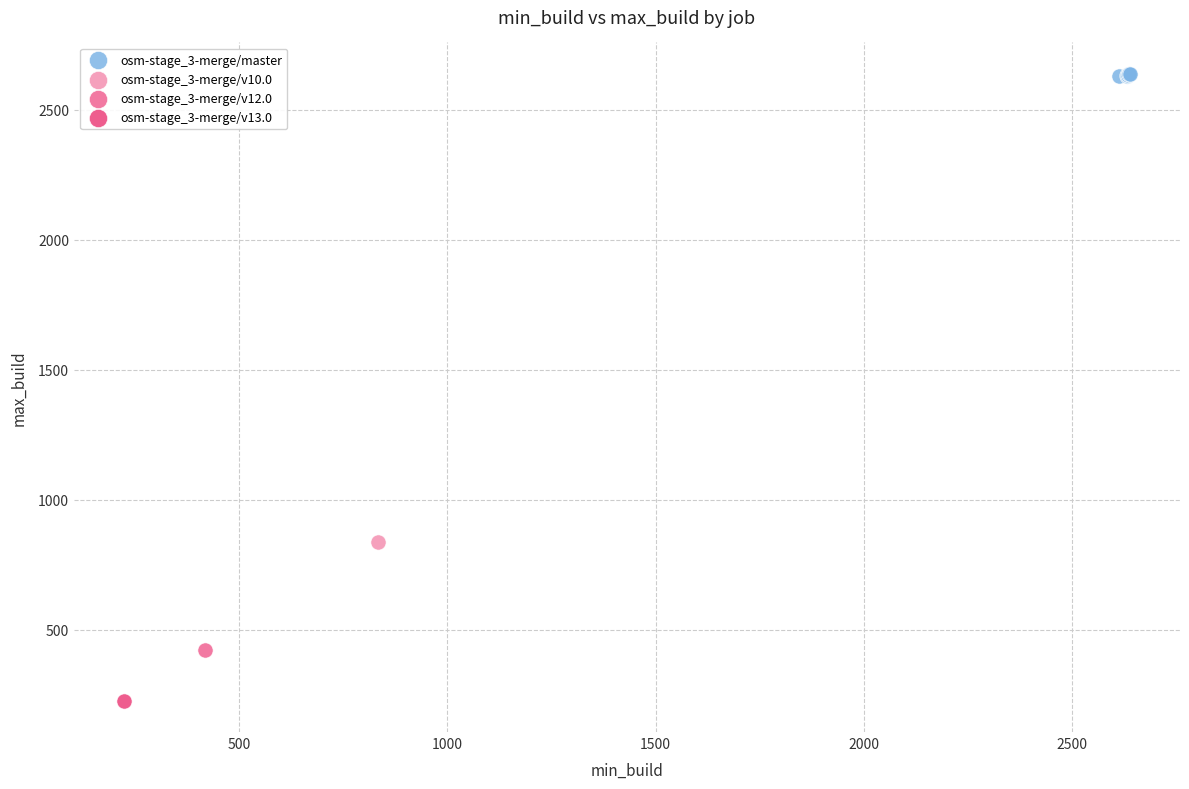

What are all the series names shown in the legend?

osm-stage_3-merge/master, osm-stage_3-merge/v10.0, osm-stage_3-merge/v12.0, osm-stage_3-merge/v13.0